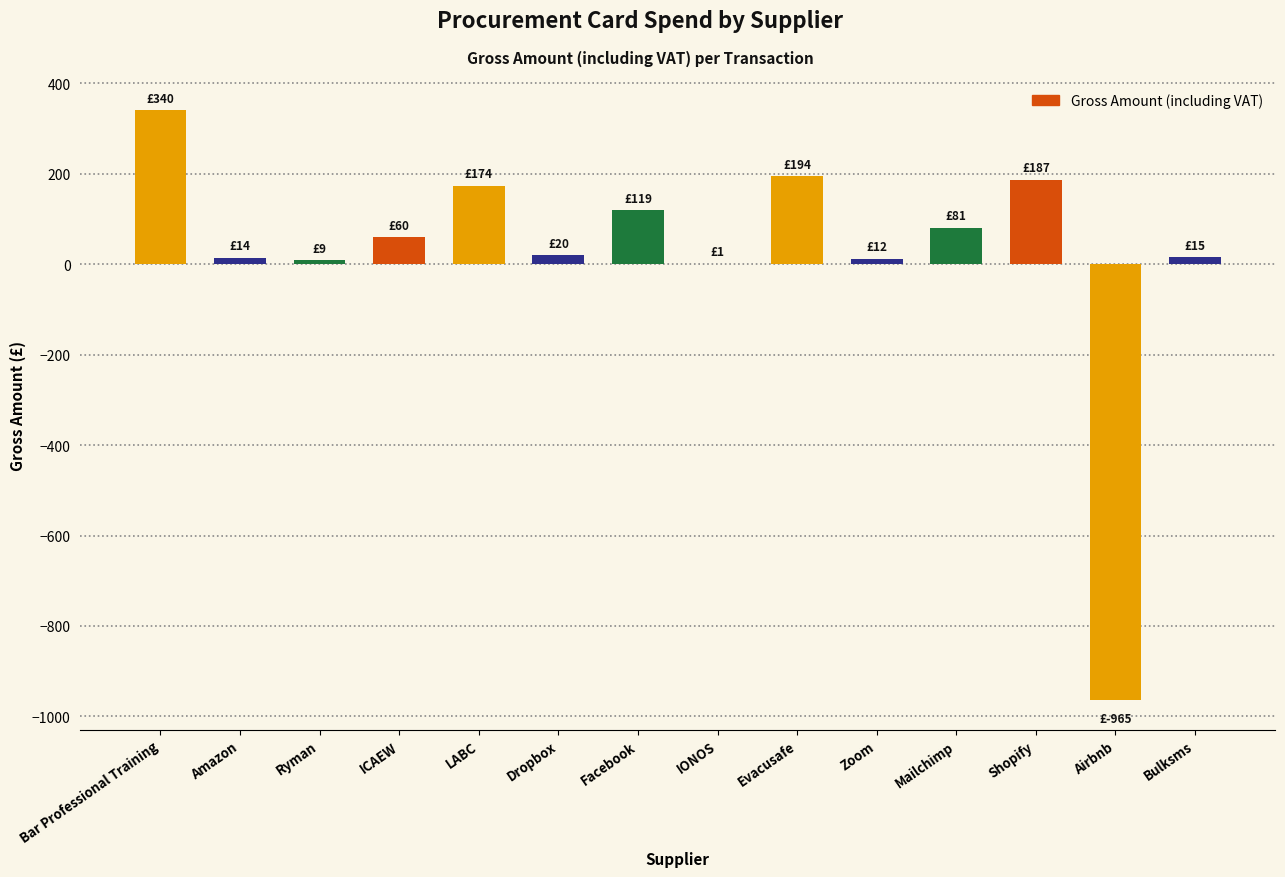

Are the bars grouped side by side (vs. stacked)?

No